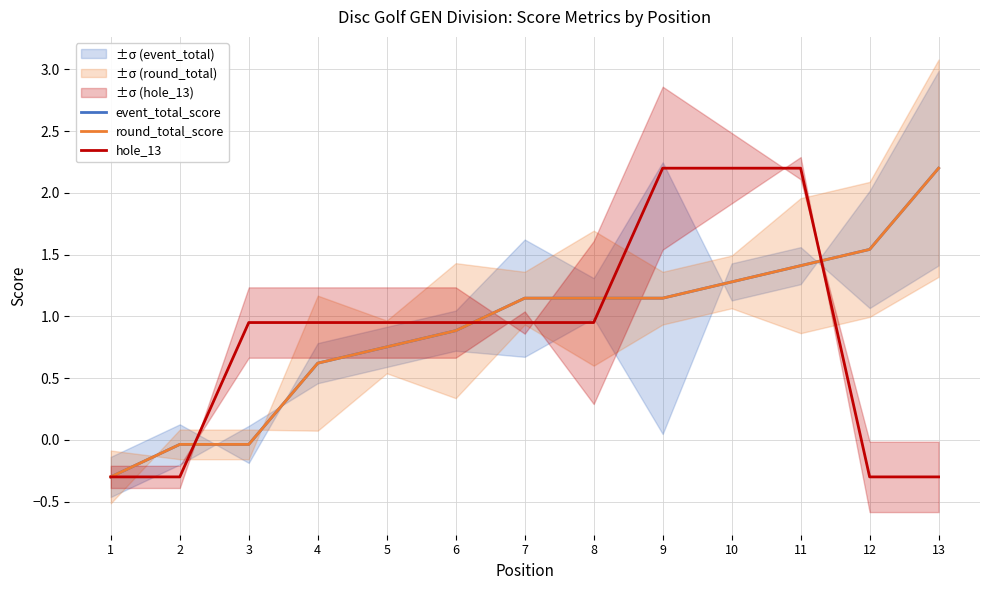

Which series has the widest spread of values?

event_total_score